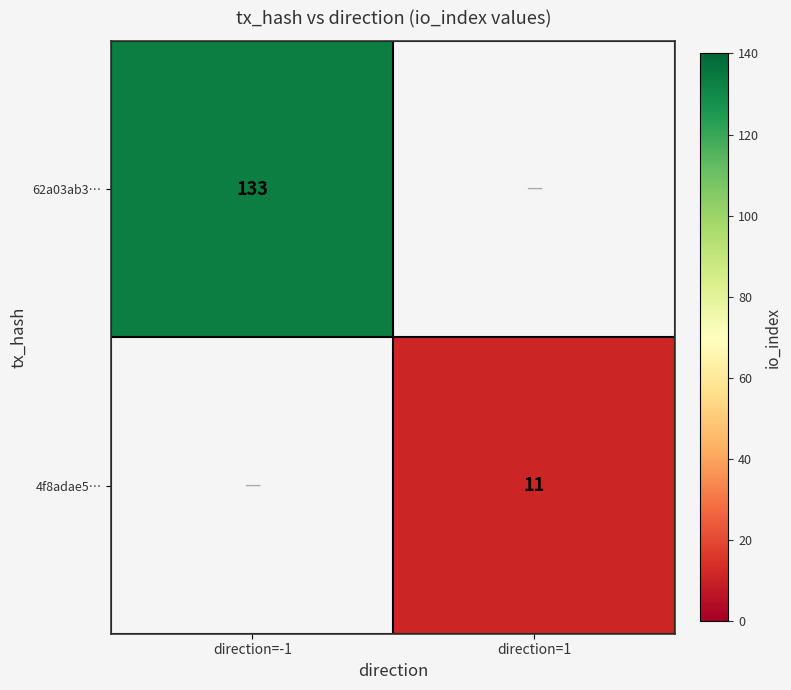

True or false: 4f8adae5… has a value of 3.1 at direction=1.

False